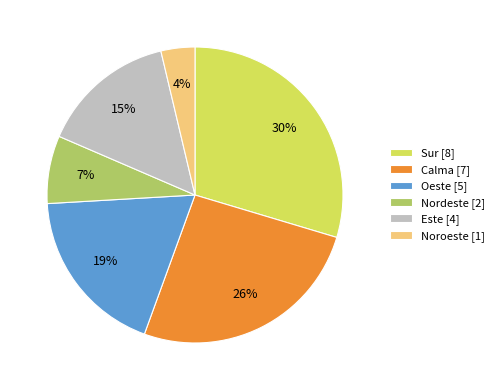

What is the ratio of the value at Oeste [5] to the value at Calma [7]?

0.7